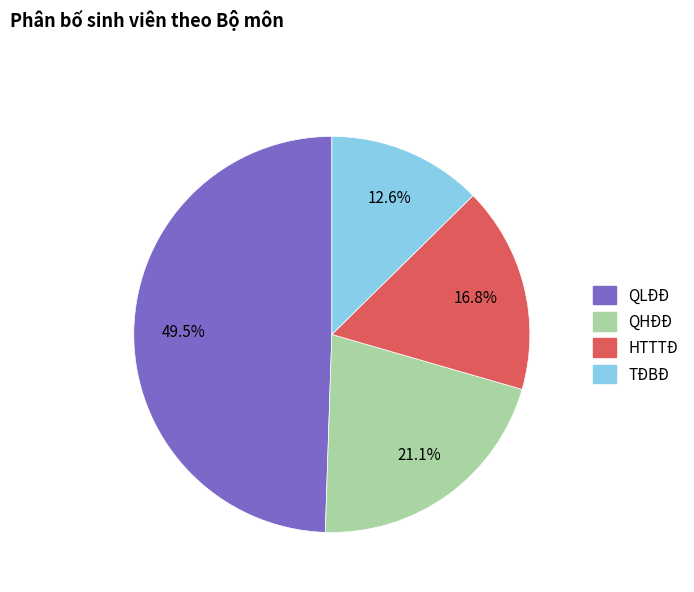

Count the number of slices in the pie.

4